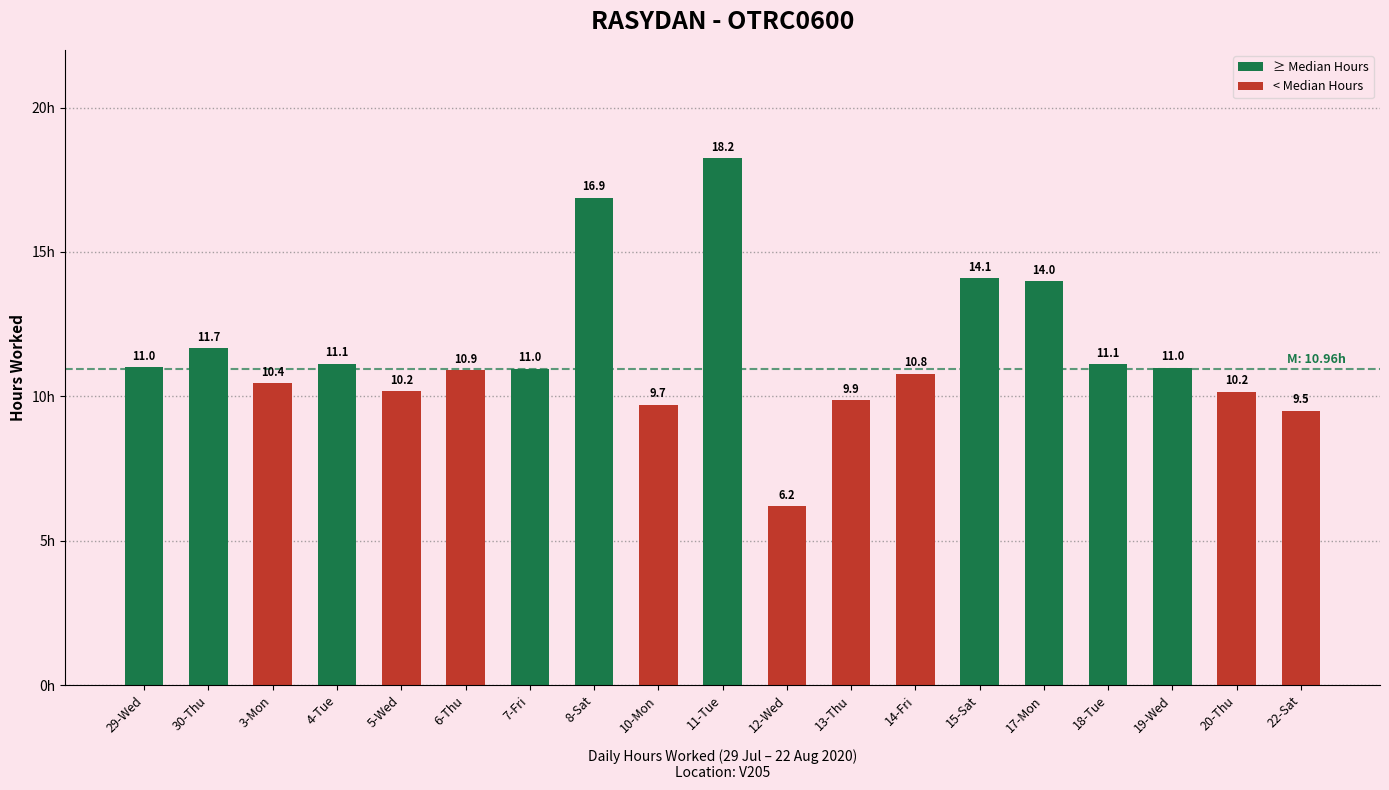

Is it true that the value at 17-Mon is 14.0?

True